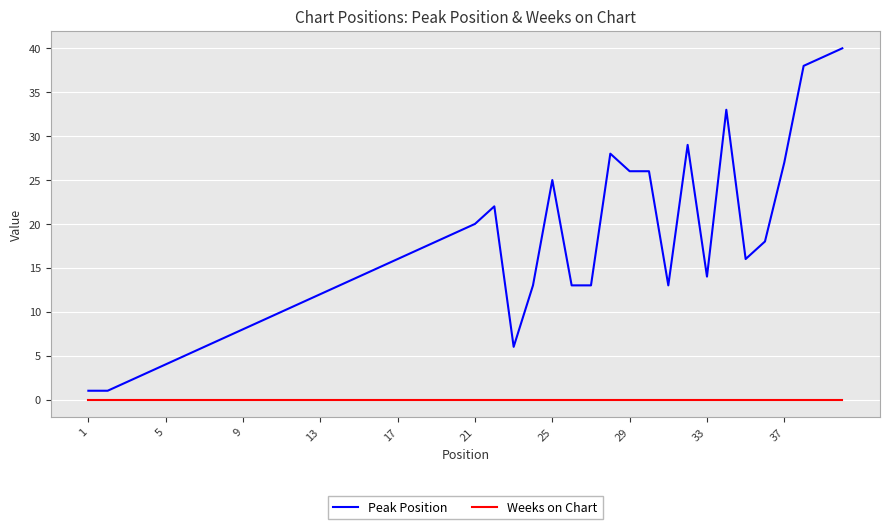

Which series has the largest total across all categories?

Peak Position